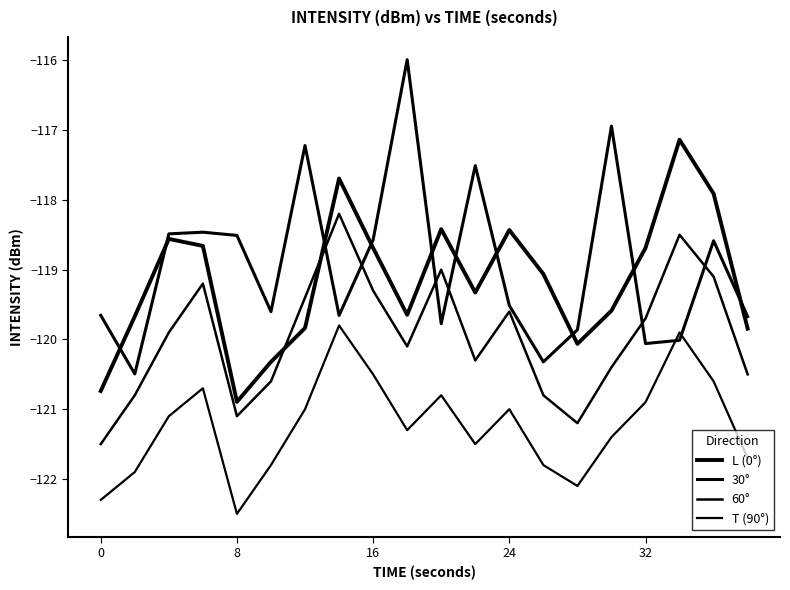

Does the chart have visible grid lines?

No